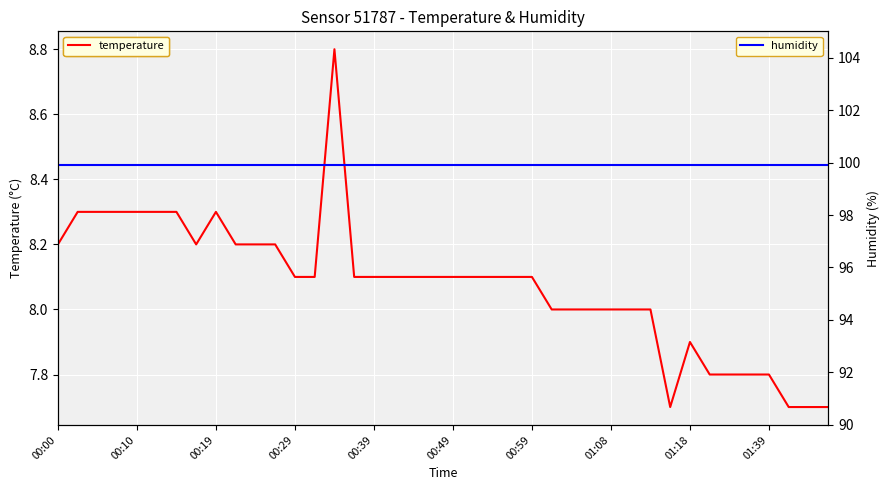

Between 10 and 36, which series saw the biggest shift?

temperature